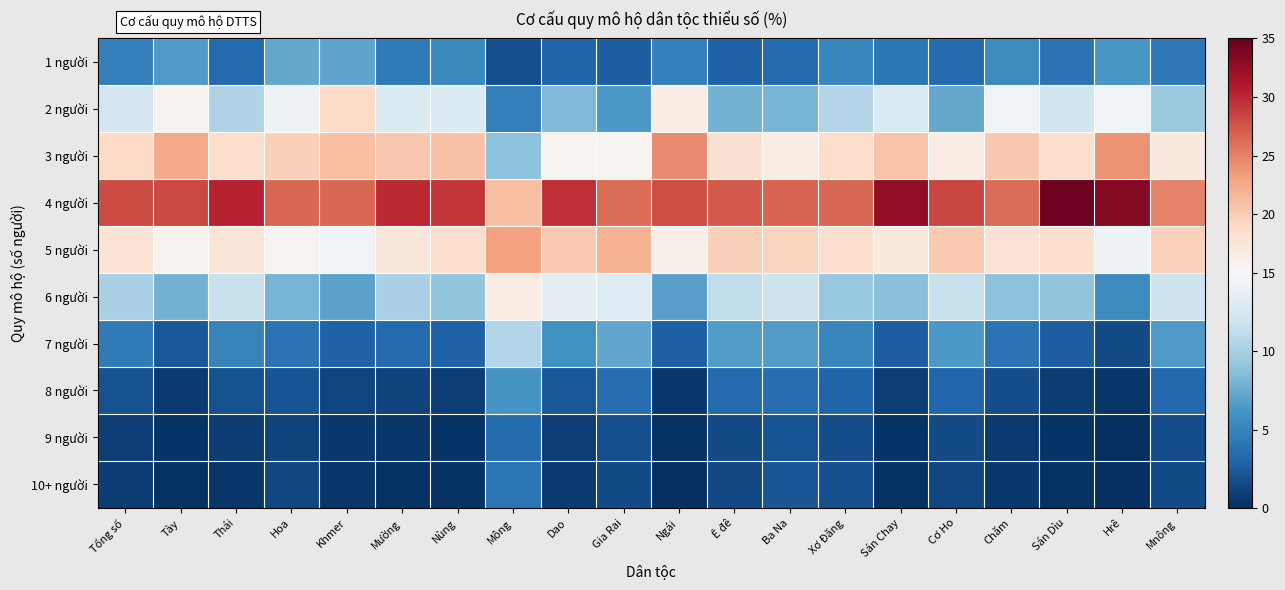

Reading left to right, what are all the values shown in this chart?

1 người: Tổng số=4.8	Tày=6.5	Thái=3.3	Hoa=7.3	Khmer=7.1	Mường=4.4	Nùng=5.3	Mông=1.8	Dao=3.0	Gia Rai=2.6	Ngái=4.7	Ê đê=2.9	Ba Na=3.3	Xơ Đăng=5.2	Sán Chay=4.2	Cơ Ho=3.4	Chăm=5.4	Sán Dìu=3.9	Hrê=6.2	Mnông=4.2
2 người: Tổng số=12.2	Tày=15.7	Thái=10.4	Hoa=14.3	Khmer=18.9	Mường=12.9	Nùng=13.0	Mông=4.7	Dao=8.4	Gia Rai=6.4	Ngái=16.5	Ê đê=7.9	Ba Na=8.0	Xơ Đăng=10.6	Sán Chay=12.8	Cơ Ho=7.3	Chăm=14.4	Sán Dìu=12.0	Hrê=14.5	Mnông=9.4
3 người: Tổng số=18.9	Tày=22.5	Thái=18.5	Hoa=19.8	Khmer=21.0	Mường=20.4	Nùng=20.9	Mông=8.8	Dao=15.6	Gia Rai=15.5	Ngái=24.5	Ê đê=18.0	Ba Na=16.4	Xơ Đăng=18.4	Sán Chay=20.6	Cơ Ho=16.5	Chăm=20.3	Sán Dìu=18.4	Hrê=24.0	Mnông=16.9
4 người: Tổng số=28.1	Tày=28.2	Thái=30.5	Hoa=26.5	Khmer=26.4	Mường=29.9	Nùng=29.1	Mông=20.9	Dao=29.7	Gia Rai=26.2	Ngái=27.9	Ê đê=27.2	Ba Na=26.6	Xơ Đăng=26.5	Sán Chay=32.7	Cơ Ho=28.4	Chăm=26.2	Sán Dìu=34.4	Hrê=33.4	Mnông=24.9
5 người: Tổng số=17.8	Tày=15.8	Thái=17.4	Hoa=15.6	Khmer=14.5	Mường=17.2	Nùng=18.4	Mông=23.0	Dao=20.2	Gia Rai=22.0	Ngái=16.0	Ê đê=19.7	Ba Na=19.4	Xơ Đăng=18.2	Sán Chay=17.0	Cơ Ho=20.2	Chăm=18.0	Sán Dìu=18.2	Hrê=14.3	Mnông=19.6
6 người: Tổng số=10.2	Tày=8.0	Thái=11.7	Hoa=8.0	Khmer=7.0	Mường=10.2	Nùng=9.1	Mông=16.5	Dao=13.5	Gia Rai=13.1	Ngái=6.9	Ê đê=11.3	Ba Na=11.9	Xơ Đăng=9.3	Sán Chay=8.8	Cơ Ho=11.7	Chăm=8.8	Sán Dìu=9.1	Hrê=5.4	Mnông=11.9
7 người: Tổng số=4.4	Tày=2.3	Thái=5.0	Hoa=4.0	Khmer=2.9	Mường=3.3	Nùng=2.8	Mông=10.7	Dao=6.0	Gia Rai=7.2	Ngái=2.7	Ê đê=6.6	Ba Na=6.6	Xơ Đăng=5.2	Sán Chay=2.7	Cơ Ho=6.4	Chăm=3.9	Sán Dìu=2.7	Hrê=1.6	Mnông=6.5
8 người: Tổng số=1.9	Tày=0.7	Thái=2.0	Hoa=2.1	Khmer=1.2	Mường=1.1	Nùng=0.9	Mông=6.2	Dao=2.3	Gia Rai=3.6	Ngái=0.5	Ê đê=3.4	Ba Na=3.6	Xơ Đăng=3.0	Sán Chay=0.8	Cơ Ho=3.1	Chăm=1.7	Sán Dìu=0.8	Hrê=0.5	Mnông=3.3
9 người: Tổng số=0.9	Tày=0.2	Thái=0.8	Hoa=1.1	Khmer=0.5	Mường=0.4	Nùng=0.3	Mông=3.5	Dao=0.9	Gia Rai=1.8	Ngái=0.2	Ê đê=1.6	Ba Na=2.0	Xơ Đăng=1.7	Sán Chay=0.3	Cơ Ho=1.6	Chăm=0.7	Sán Dìu=0.3	Hrê=0.1	Mnông=1.7
10+ người: Tổng số=0.8	Tày=0.1	Thái=0.4	Hoa=1.4	Khmer=0.4	Mường=0.2	Nùng=0.2	Mông=4.0	Dao=0.6	Gia Rai=1.6	Ngái=0.0	Ê đê=1.4	Ba Na=2.2	Xơ Đăng=1.8	Sán Chay=0.1	Cơ Ho=1.4	Chăm=0.6	Sán Dìu=0.2	Hrê=0.1	Mnông=1.6